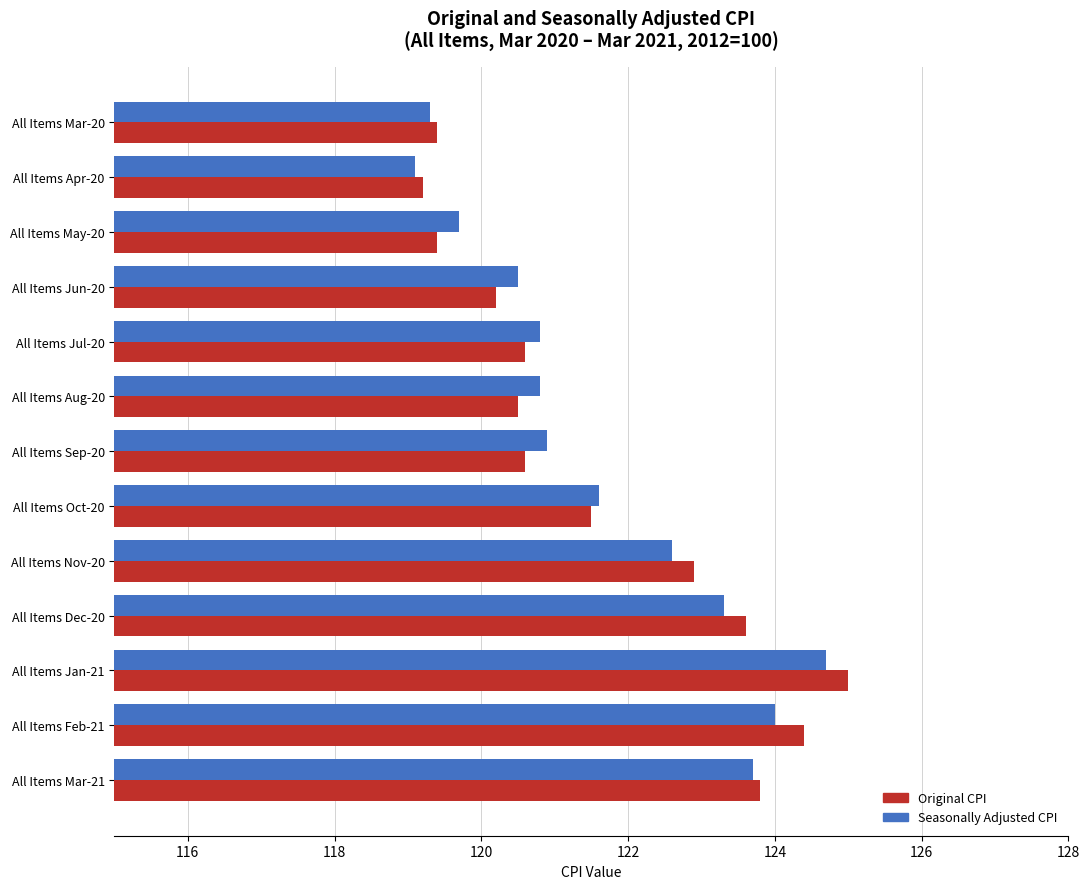

How many values in the Seasonally Adjusted CPI series are below 120?

3